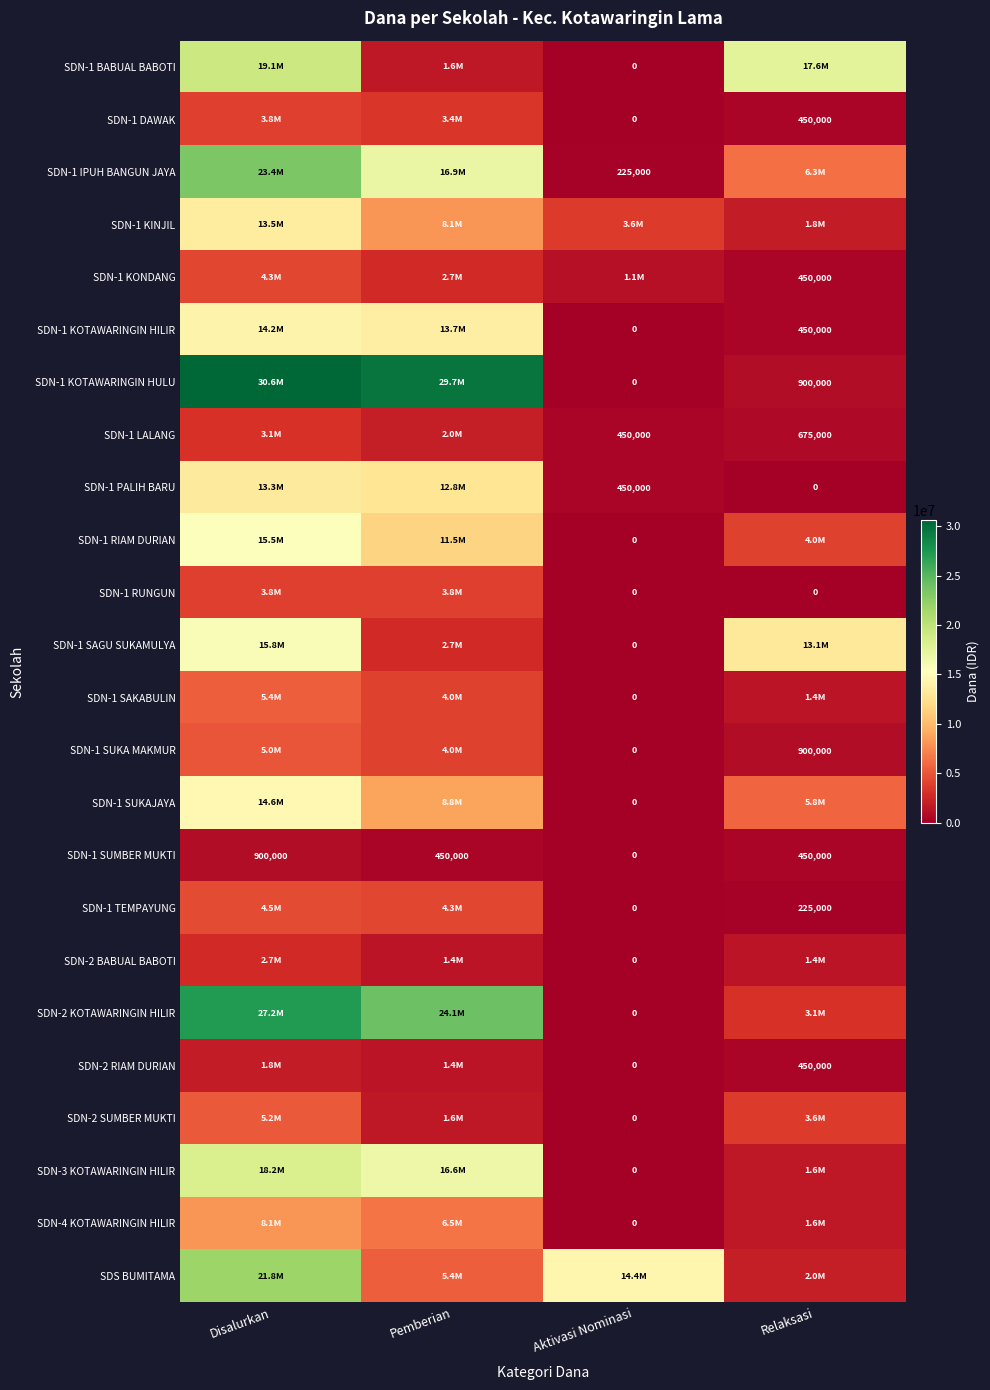

Count the number of categories in the chart.

4